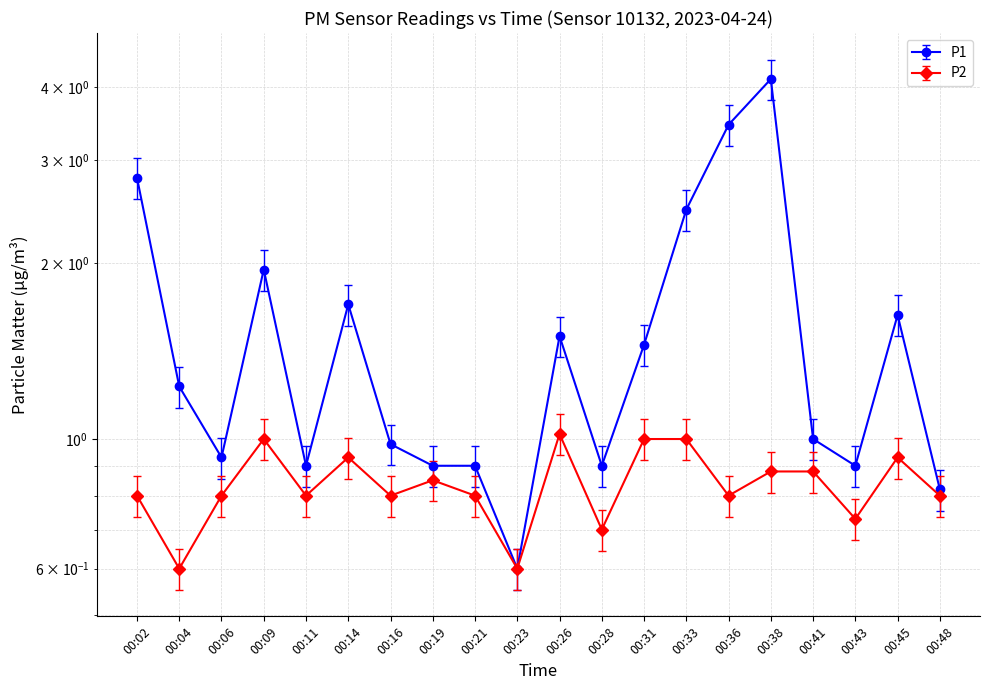

List the series in order of their overall mean, lowest first.

P2, P1